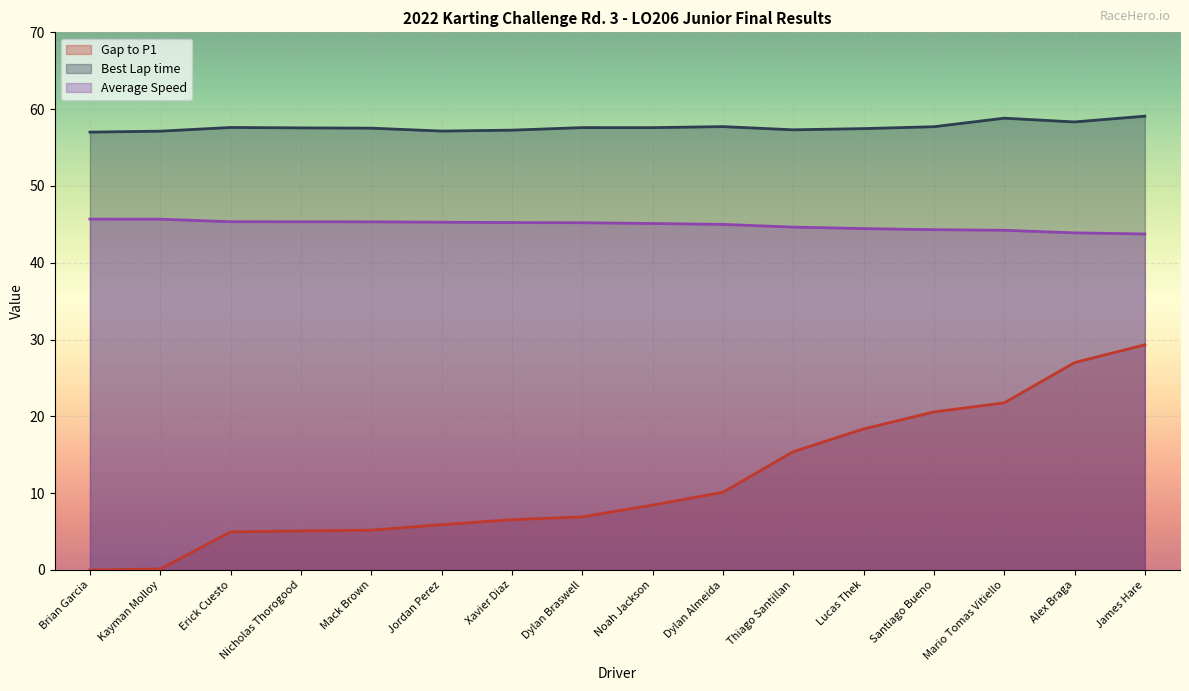

Rank the series at Santiago Bueno from lowest to highest value.

Gap to P1, Average Speed, Best Lap time